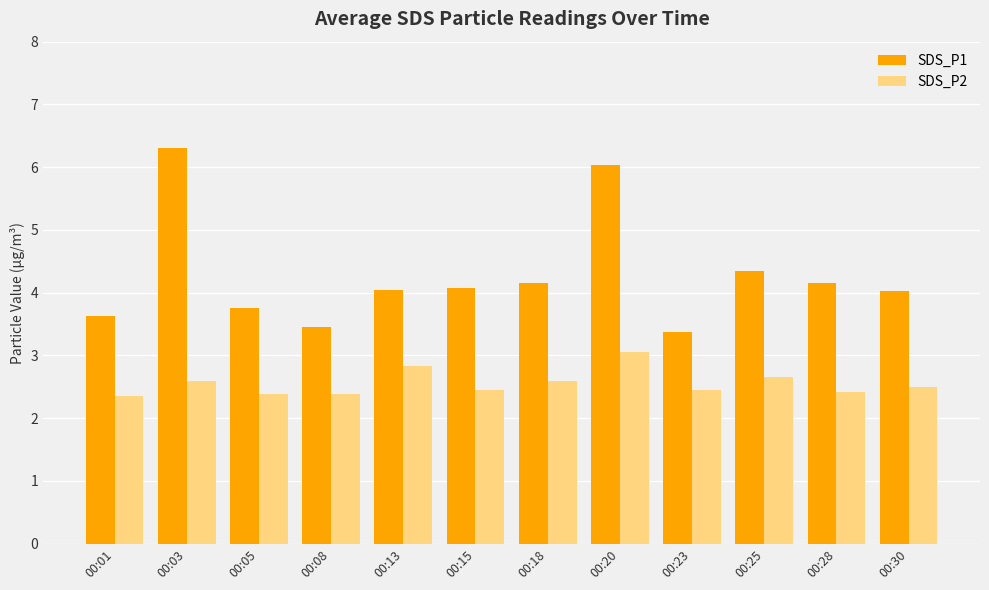

What is the spread (max minus min) of values at 00:25?

1.7